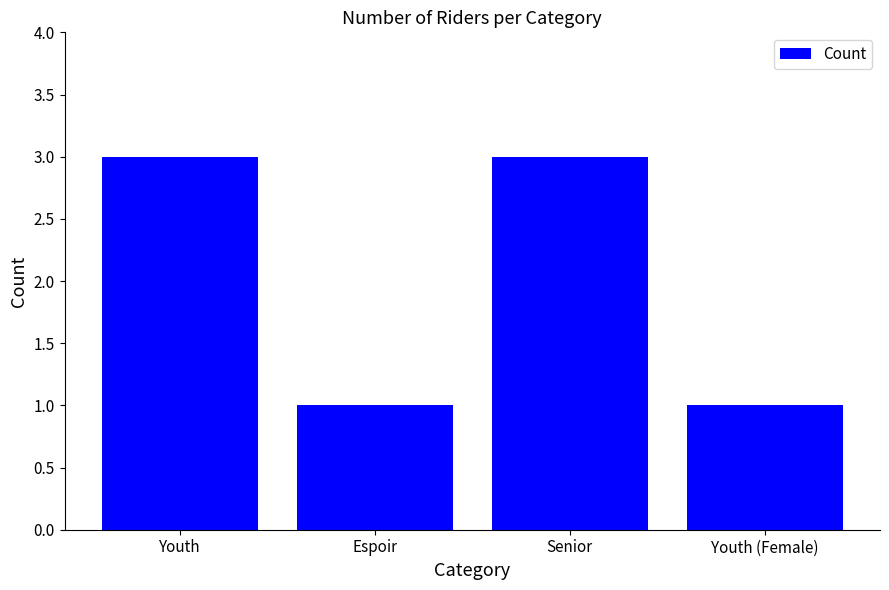

What is the maximum value shown in the chart?

3